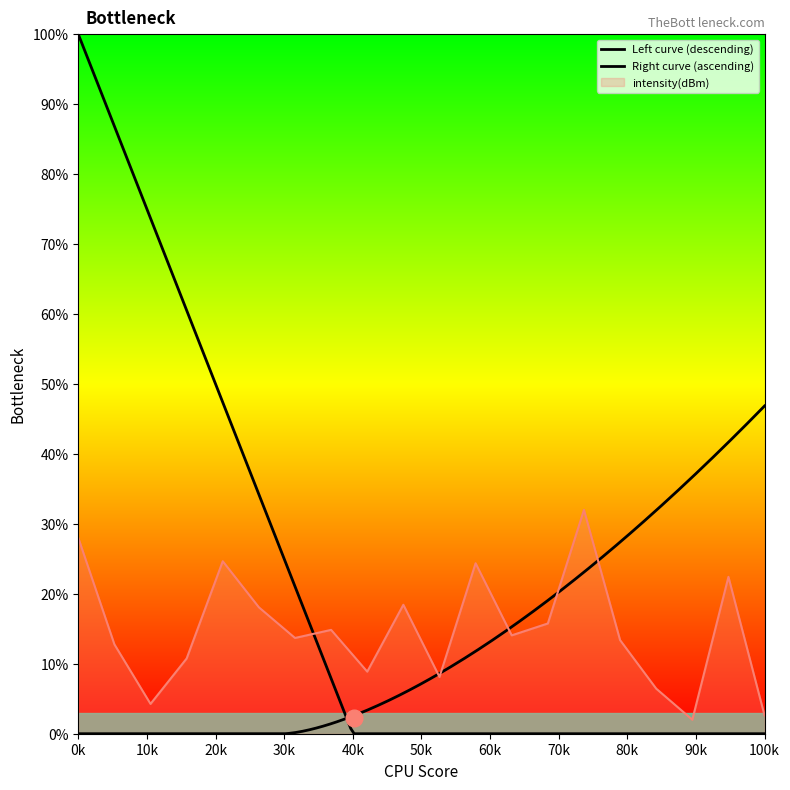

Rank the categories by value from lowest to highest.

34, 38, 4, 32, 20, 16, 6, 2, 30, 12, 24, 14, 26, 10, 18, 36, 22, 8, 0, 28